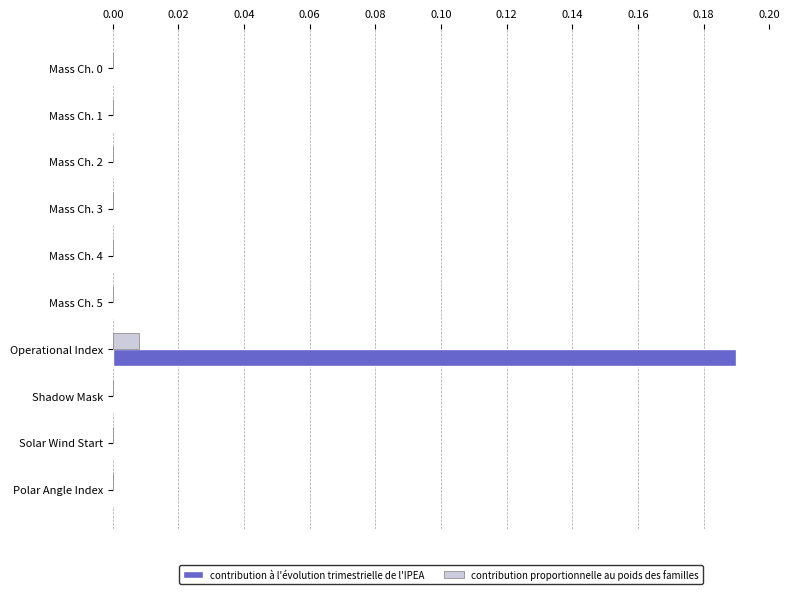

The value of contribution proportionnelle au poids des familles at Mass Ch. 1 is 0.0. True or false?

True